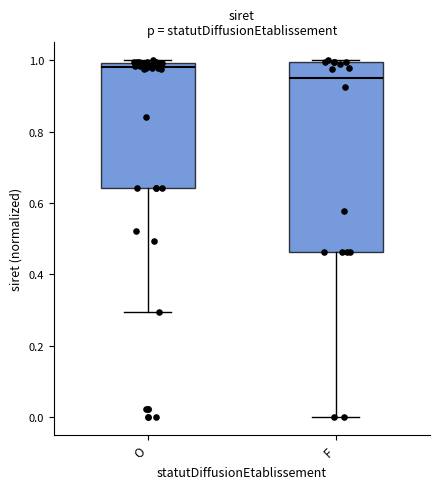

Where is the upper edge of the box for O on the y-axis? The values are not printed on the chart, so give them approximately, as read against the axis.

1.00